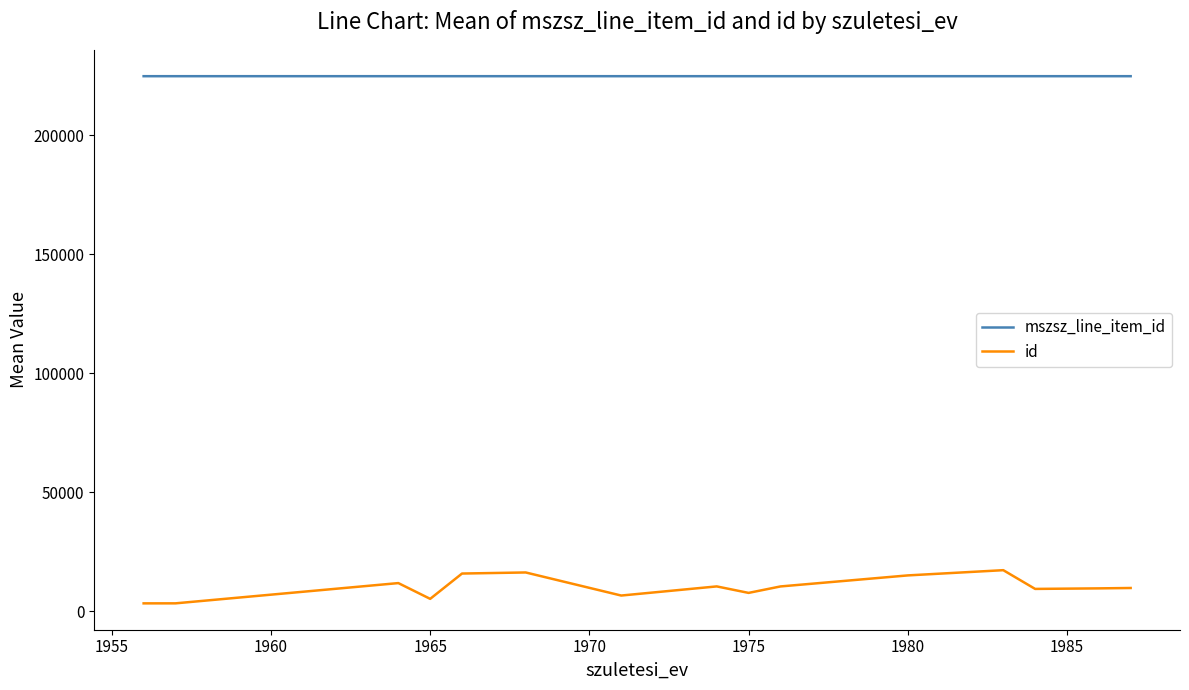

List the series in order of their peak value, highest first.

mszsz_line_item_id, id